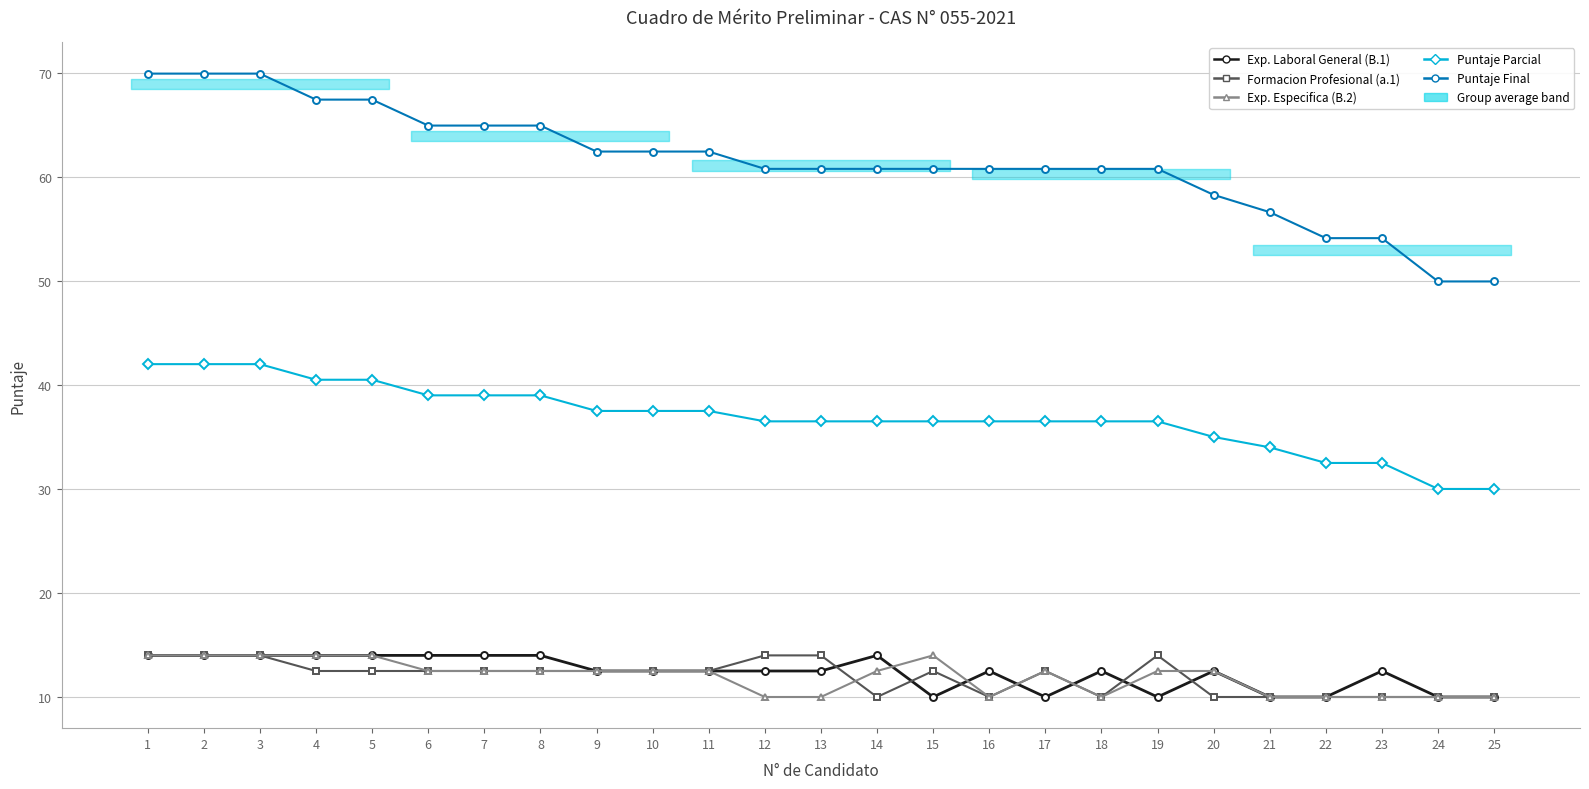

What is the difference between the maximum and minimum values in the Exp. Especifica (B.2) series?

4.0